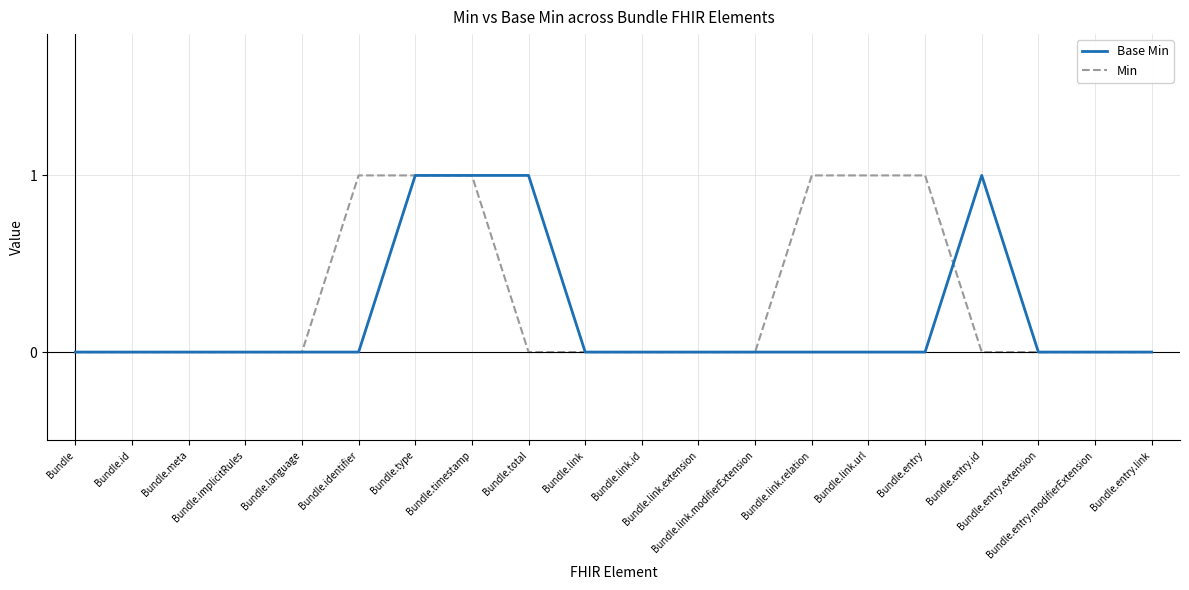

Rank the series by their average value, from highest to lowest.

Min, Base Min